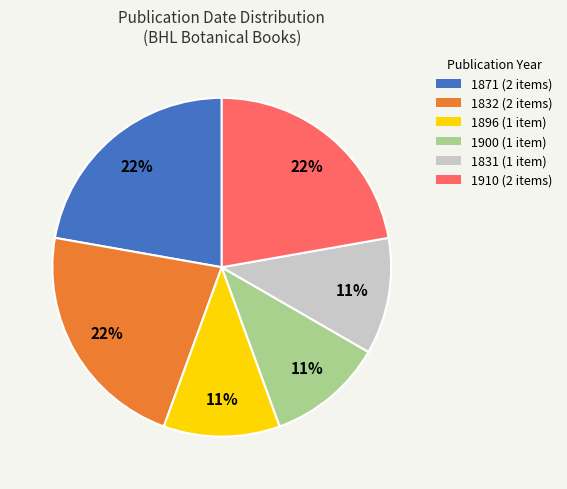

Does any single category account for the majority?

No